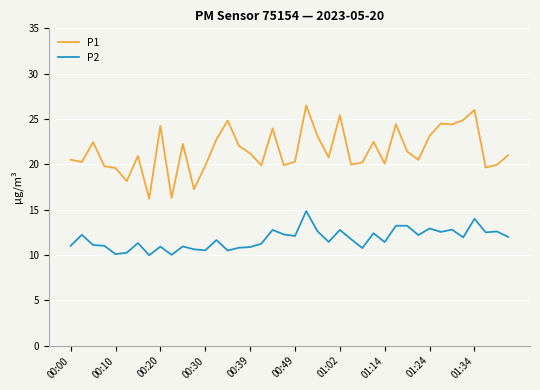

List the series in order of their overall mean, highest first.

P1, P2